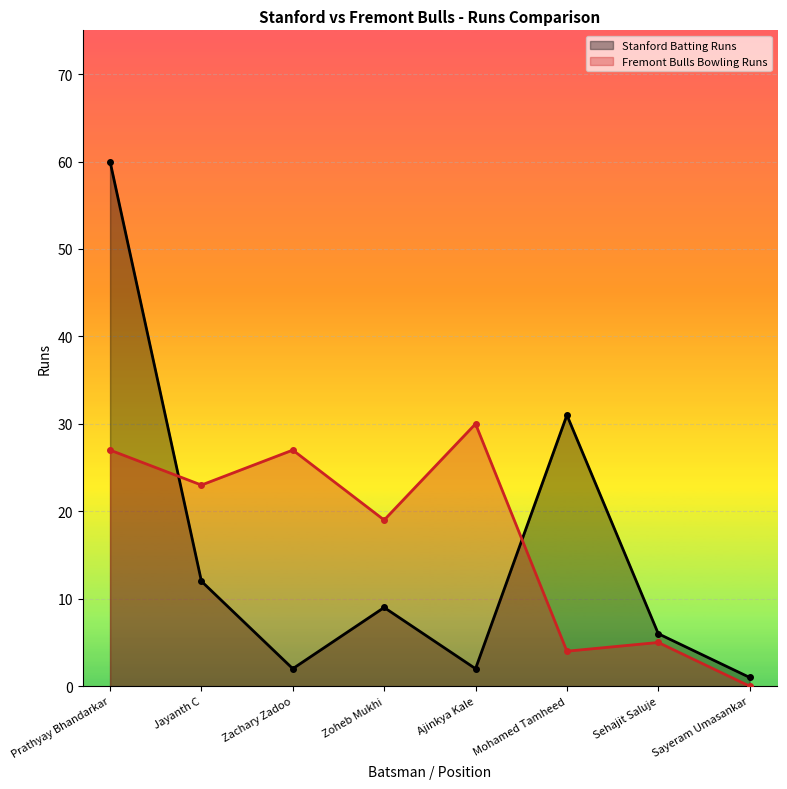

What is the highest value of the Stanford Batting Runs series?

60